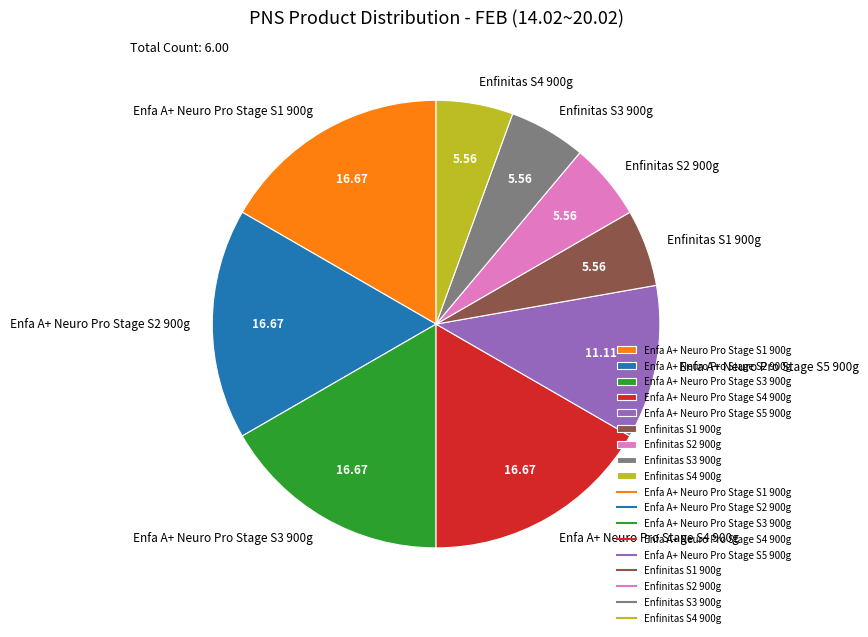

Which has a higher value, Enfa A+ Neuro Pro Stage S1 900g or Enfinitas S4 900g?

Enfa A+ Neuro Pro Stage S1 900g